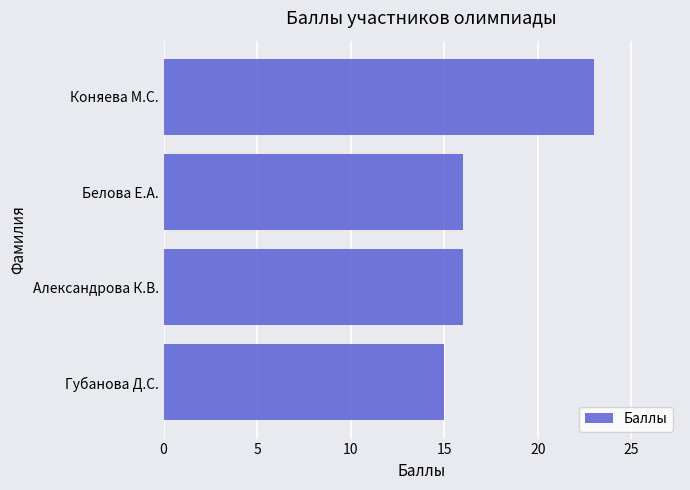

Which has a higher value, Белова Е.А. or Коняева М.С.?

Коняева М.С.